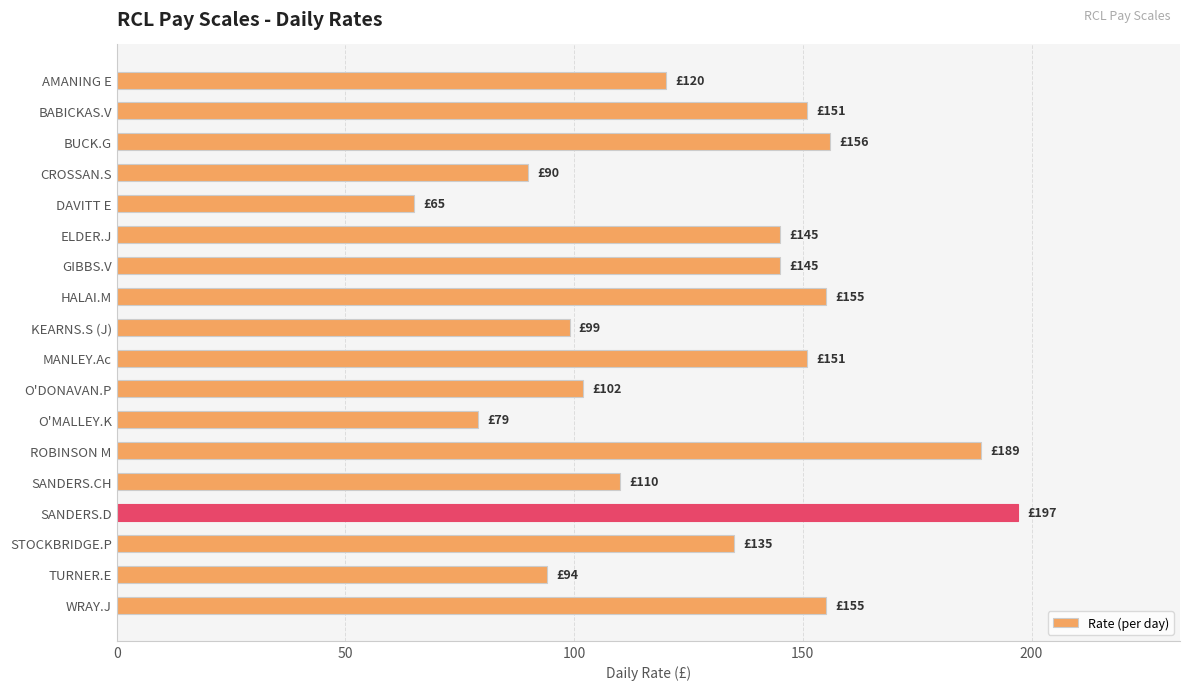

True or false: the data shows 156 at BUCK.G.

True